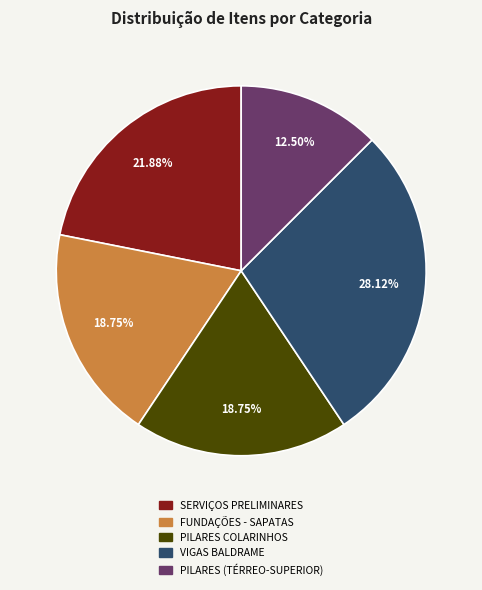

Combined, do PILARES COLARINHOS and PILARES (TÉRREO-SUPERIOR) account for over 50%?

No